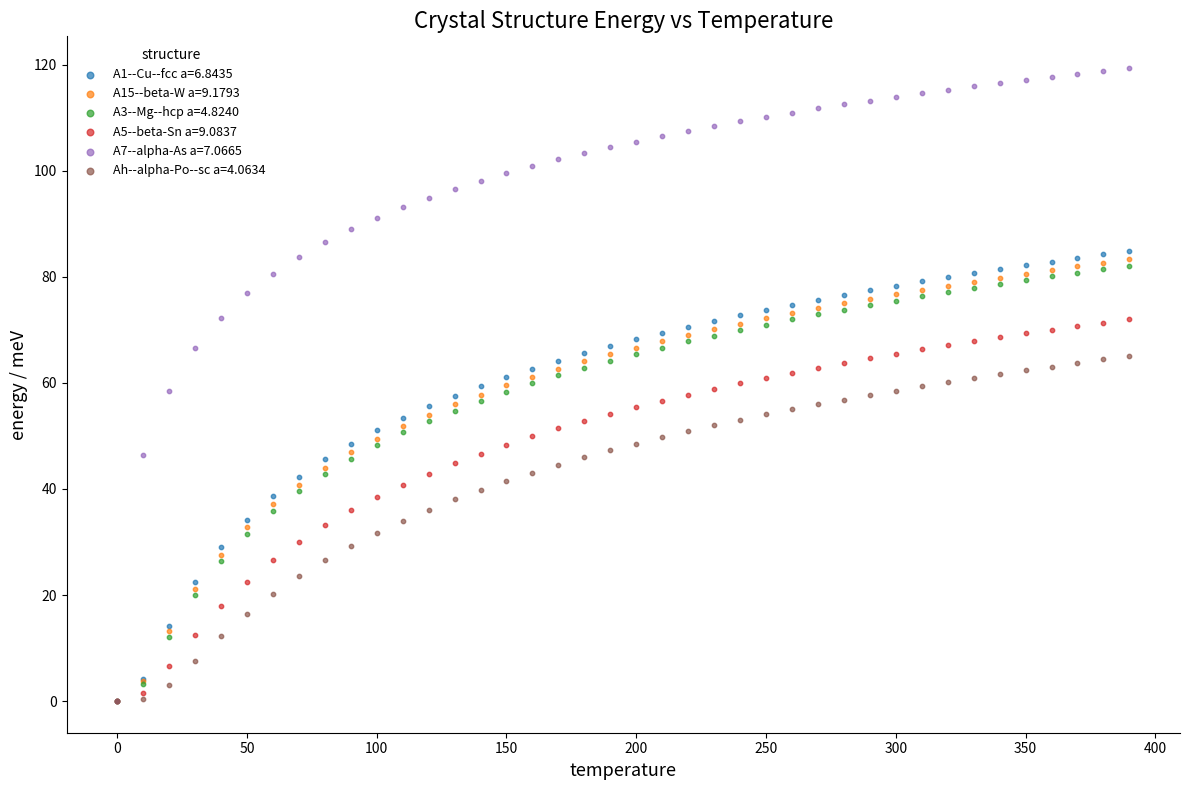

Which series has the widest spread of Y values?

A7--alpha-As a=7.0665